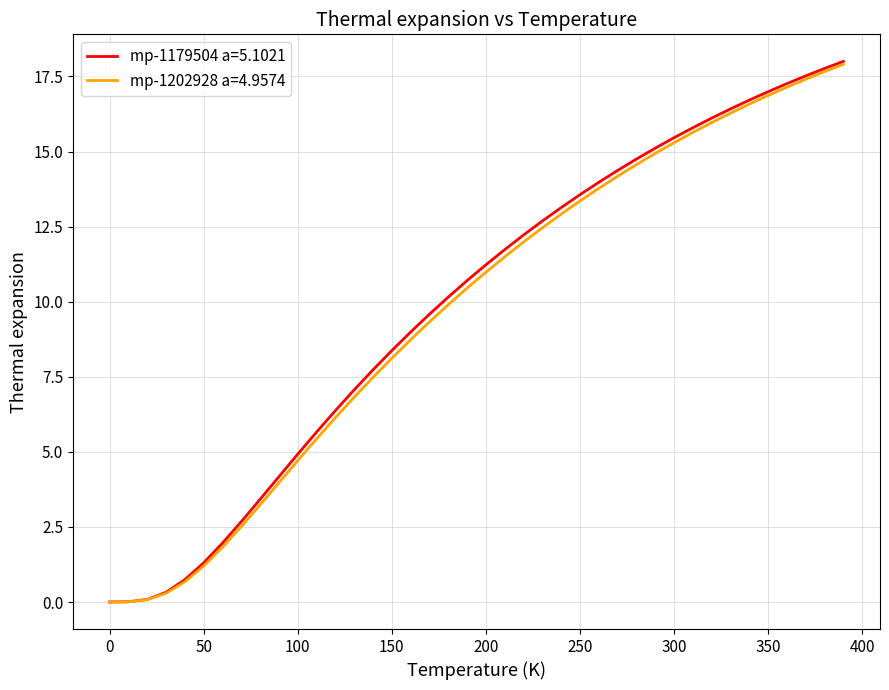

What is the maximum value shown in the chart?

18.0